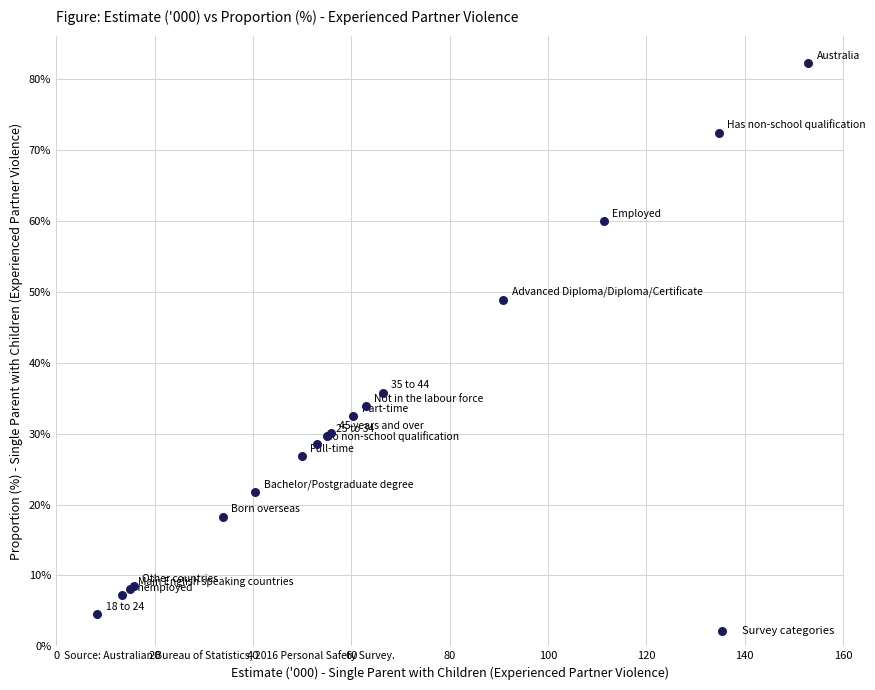

What Y value in the scatter plot is closest to 43?

48.9